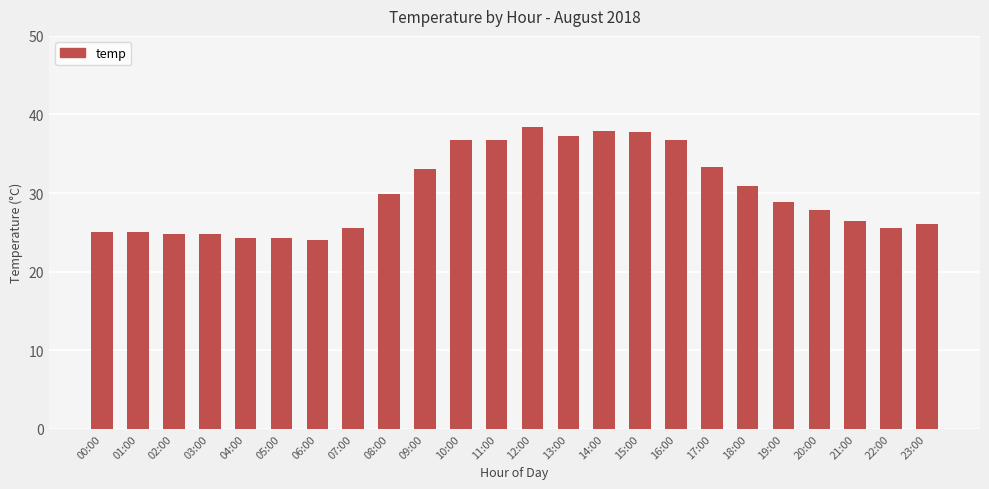

What position from the left is 15:00?

16